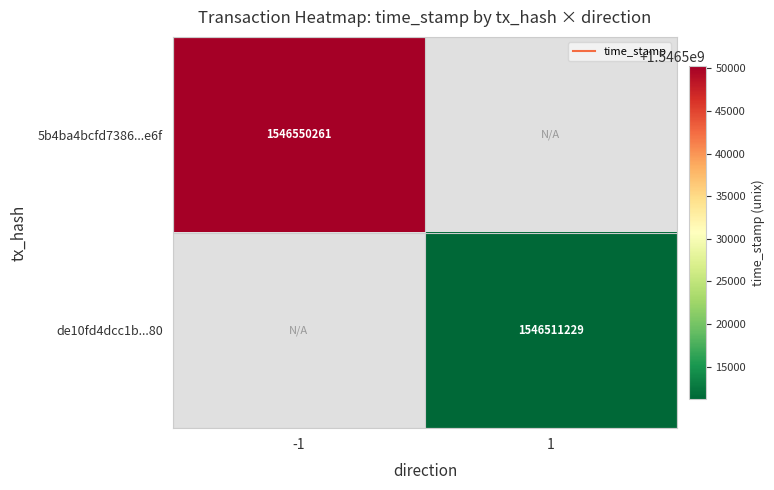

How many series are shown in this chart?

2